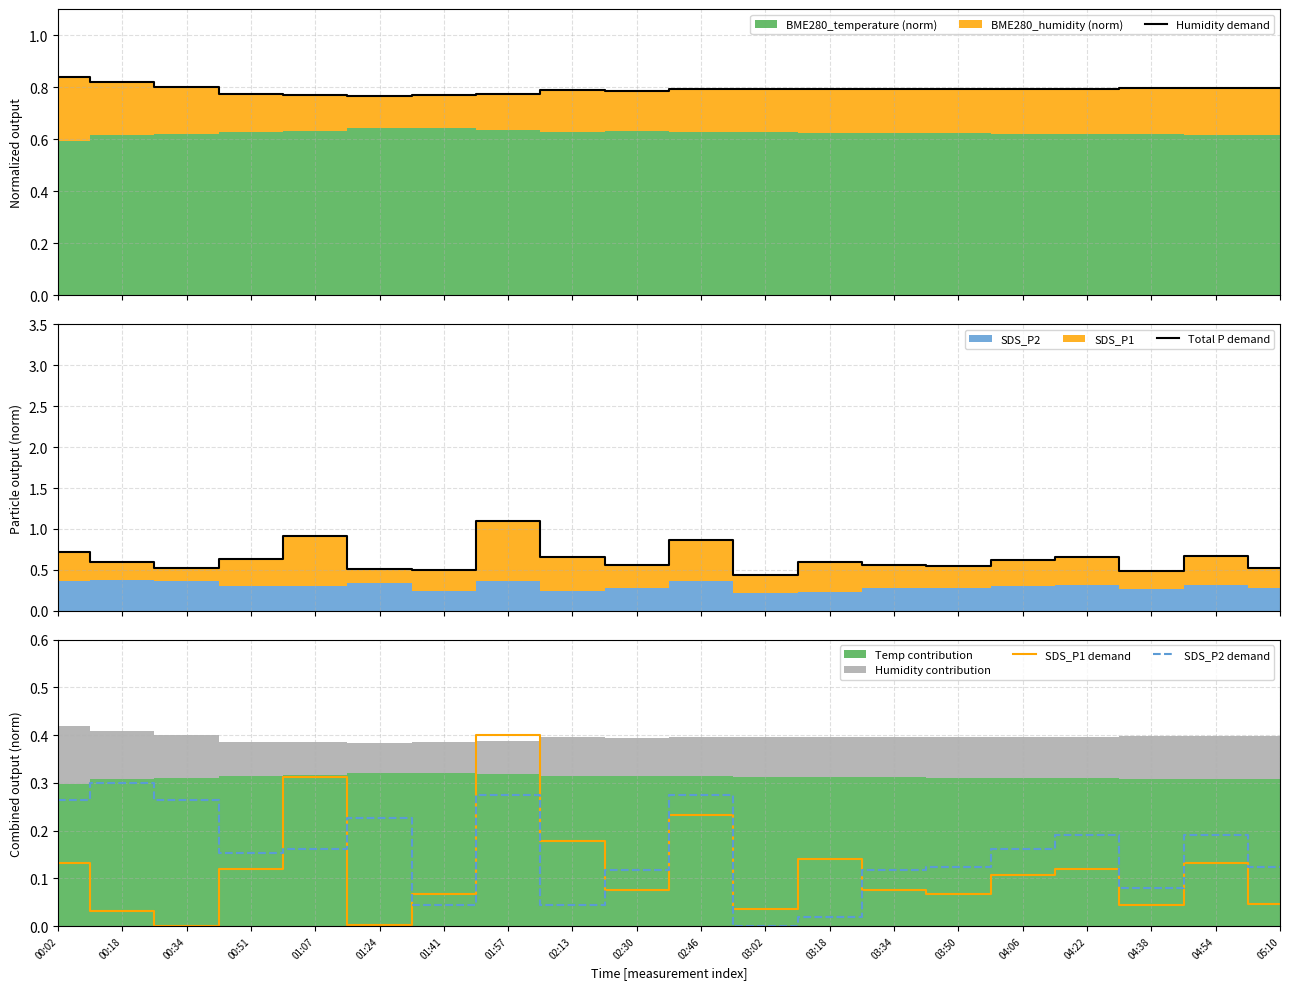

What is the label of the 10th point from the left?

02:30